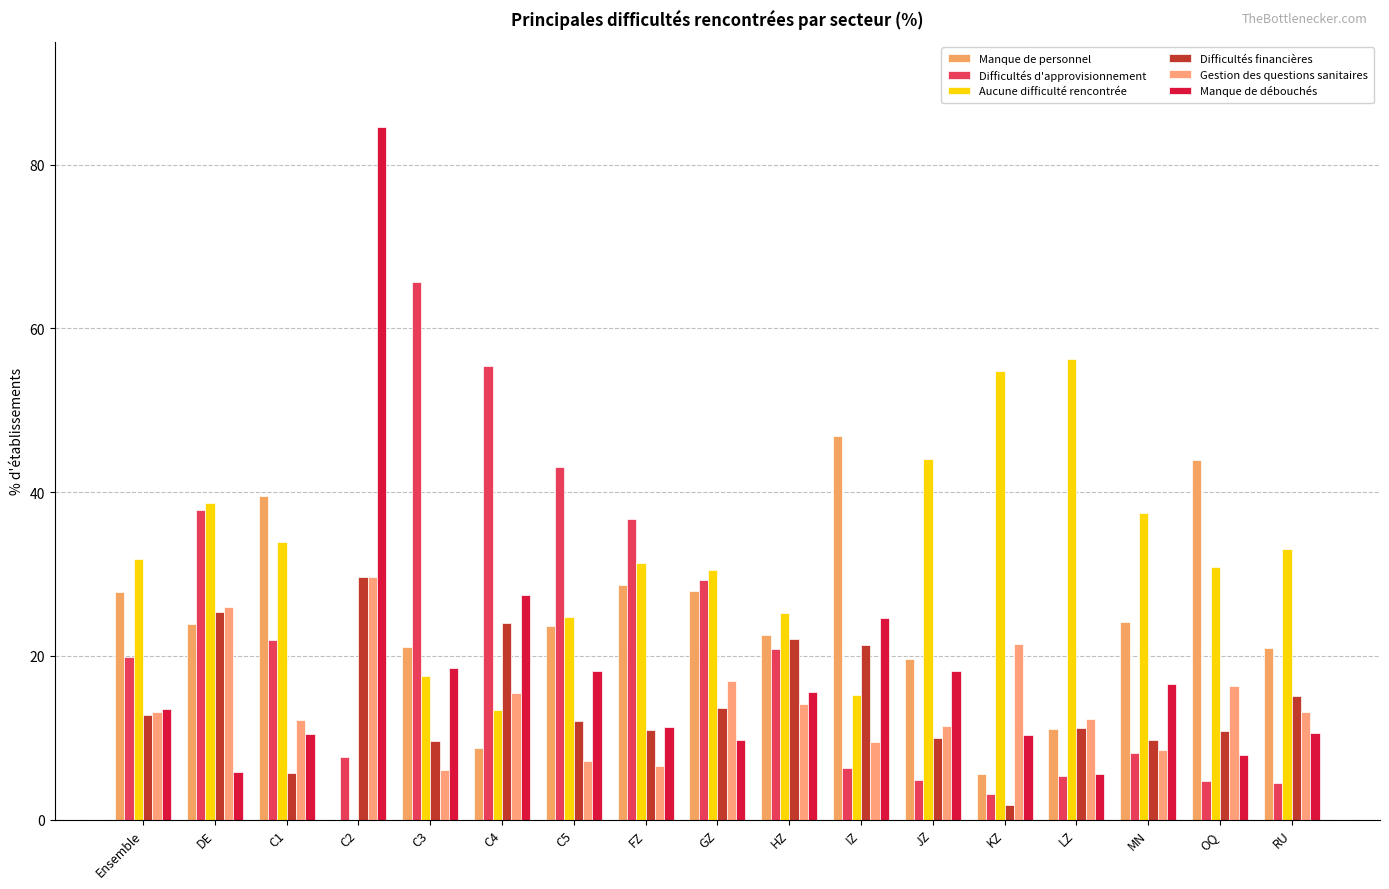

Reading left to right, transcribe all the data shown in this chart.

Manque de personnel: Ensemble=27.8	DE=23.9	C1=39.5	C2=0.0	C3=21.1	C4=8.8	C5=23.7	FZ=28.7	GZ=27.9	HZ=22.5	IZ=46.9	JZ=19.6	KZ=5.6	LZ=11.1	MN=24.1	OQ=43.9	RU=21.0
Difficultés d'approvisionnement: Ensemble=19.8	DE=37.8	C1=21.9	C2=7.6	C3=65.6	C4=55.4	C5=43.1	FZ=36.7	GZ=29.3	HZ=20.8	IZ=6.3	JZ=4.8	KZ=3.1	LZ=5.3	MN=8.1	OQ=4.7	RU=4.5
Aucune difficulté rencontrée: Ensemble=31.8	DE=38.7	C1=33.9	C2=0.0	C3=17.6	C4=13.4	C5=24.8	FZ=31.3	GZ=30.5	HZ=25.2	IZ=15.2	JZ=44.0	KZ=54.8	LZ=56.3	MN=37.4	OQ=30.8	RU=33.0
Difficultés financières: Ensemble=12.8	DE=25.4	C1=5.7	C2=29.6	C3=9.6	C4=24.0	C5=12.0	FZ=11.0	GZ=13.6	HZ=22.0	IZ=21.3	JZ=10.0	KZ=1.8	LZ=11.2	MN=9.7	OQ=10.8	RU=15.1
Gestion des questions sanitaires: Ensemble=13.1	DE=26.0	C1=12.2	C2=29.6	C3=6.1	C4=15.5	C5=7.1	FZ=6.5	GZ=16.9	HZ=14.1	IZ=9.5	JZ=11.4	KZ=21.5	LZ=12.3	MN=8.5	OQ=16.3	RU=13.1
Manque de débouchés: Ensemble=13.5	DE=5.8	C1=10.5	C2=84.6	C3=18.5	C4=27.4	C5=18.1	FZ=11.3	GZ=9.7	HZ=15.6	IZ=24.6	JZ=18.1	KZ=10.3	LZ=5.6	MN=16.6	OQ=7.9	RU=10.6